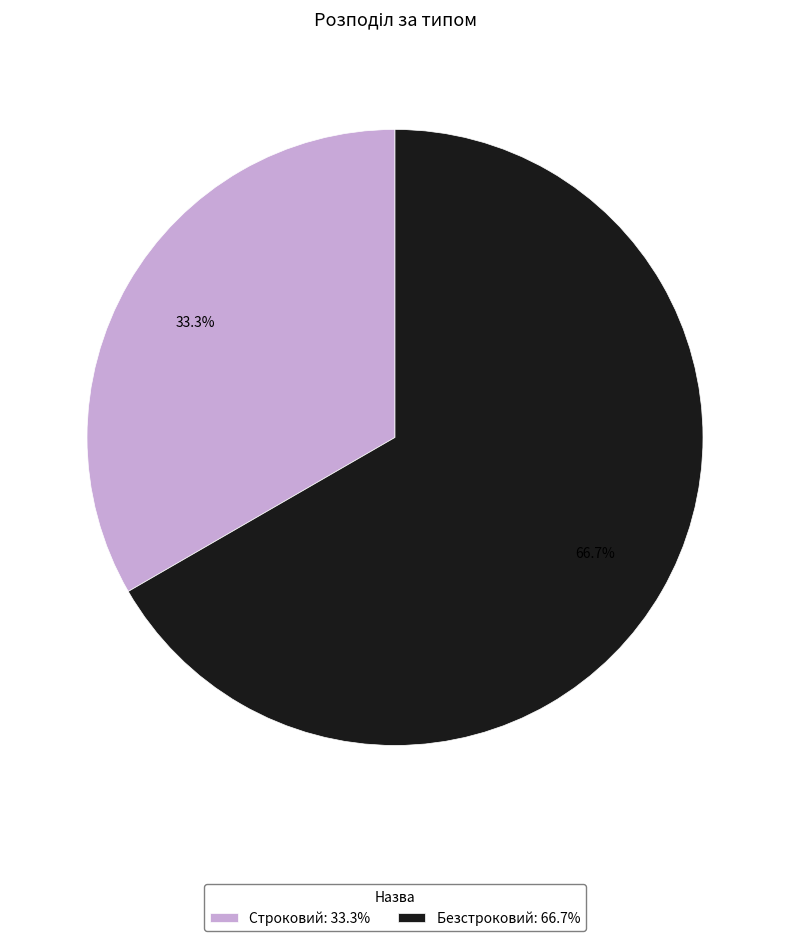

Rank the categories by value from lowest to highest.

Строковий, Безстроковий